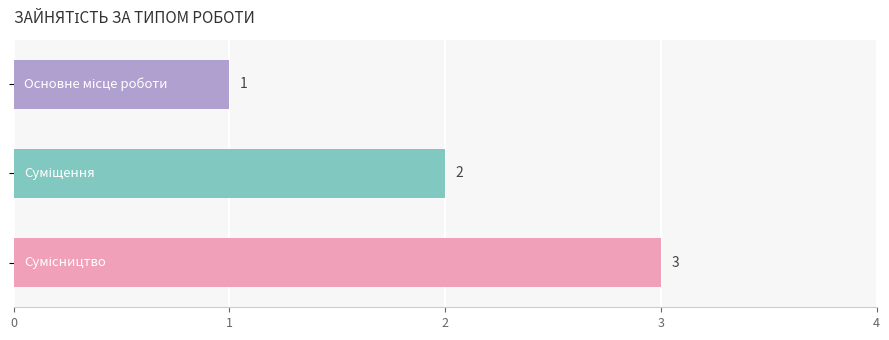

What is the maximum value shown in the chart?

3